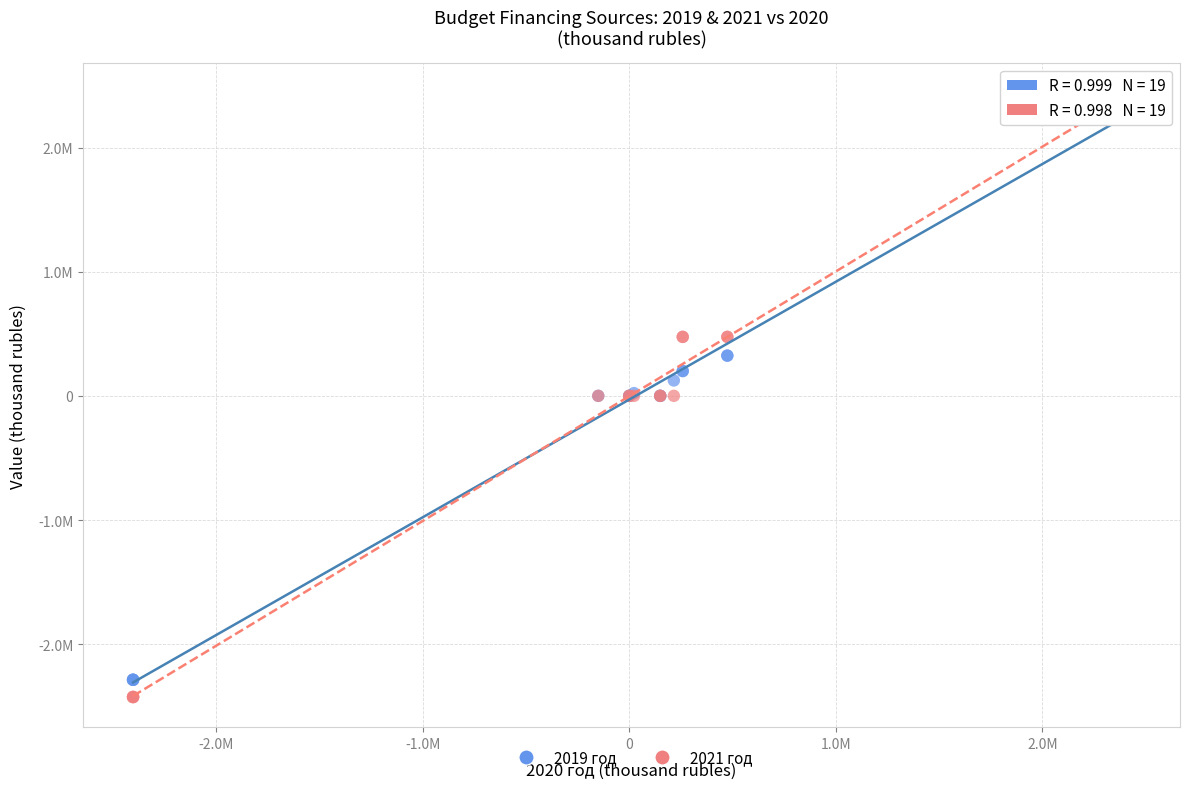

Which series reaches the minimum Y coordinate?

2021 год